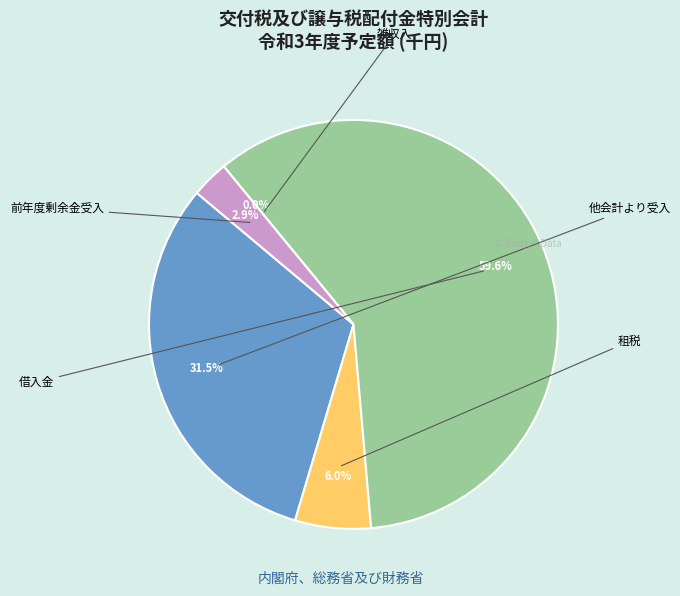

Rank the categories by value from lowest to highest.

雑収入, 前年度剰余金受入, 租税, 他会計より受入, 借入金